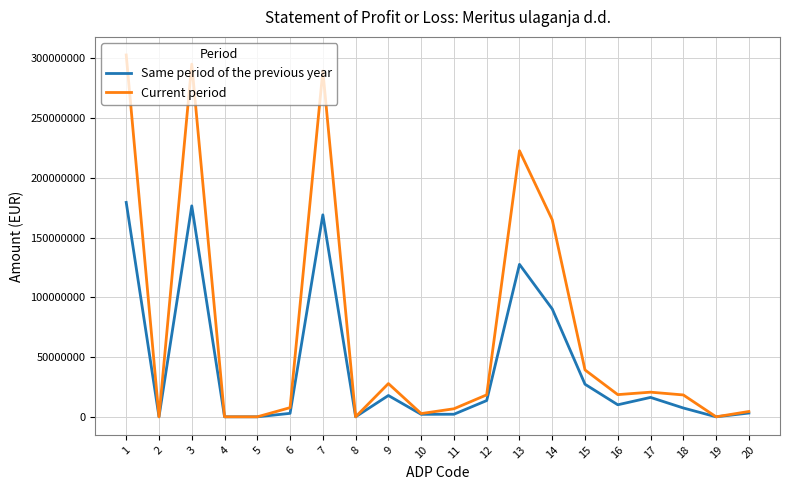

What is the highest value of the Current period series?

302808444